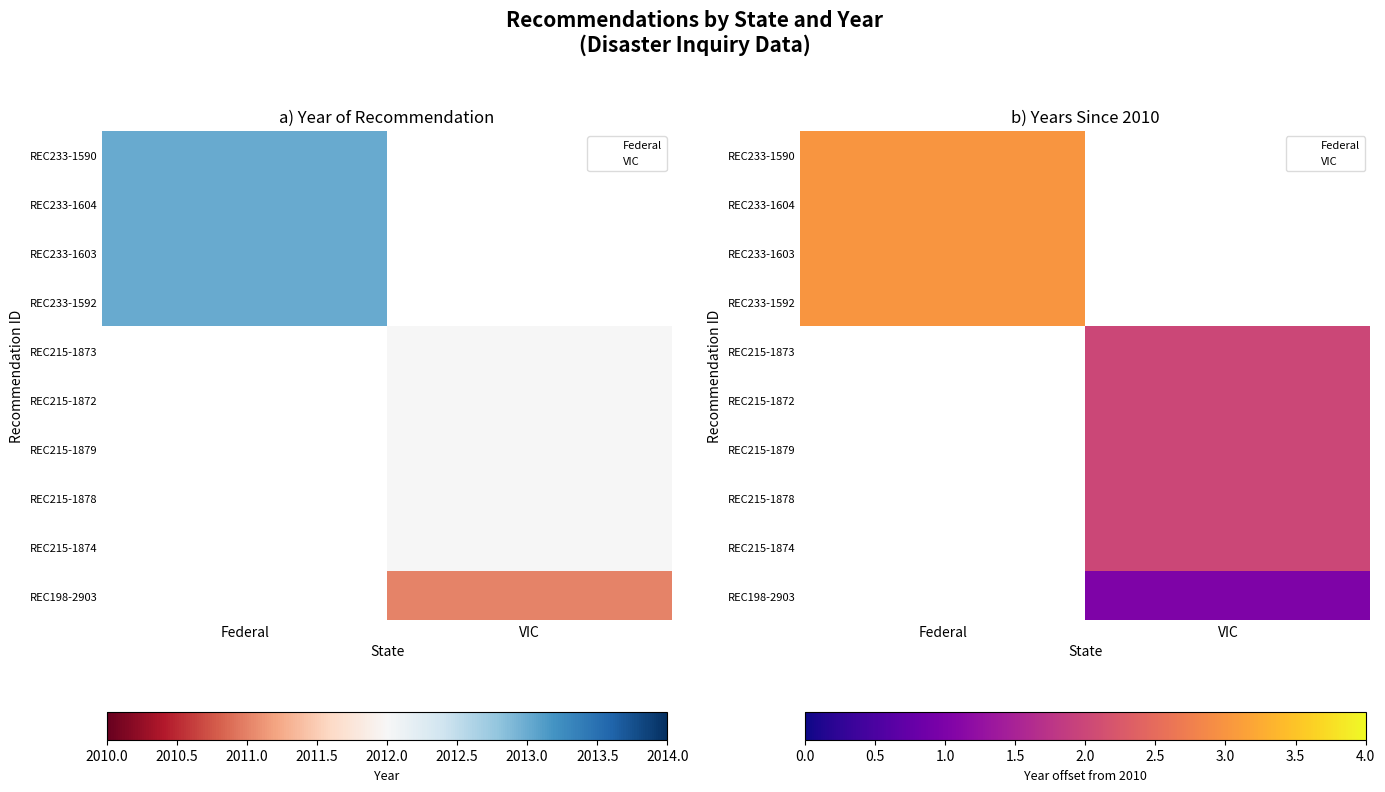

Is it true that REC215-1873 equals 2.0 at VIC?

True